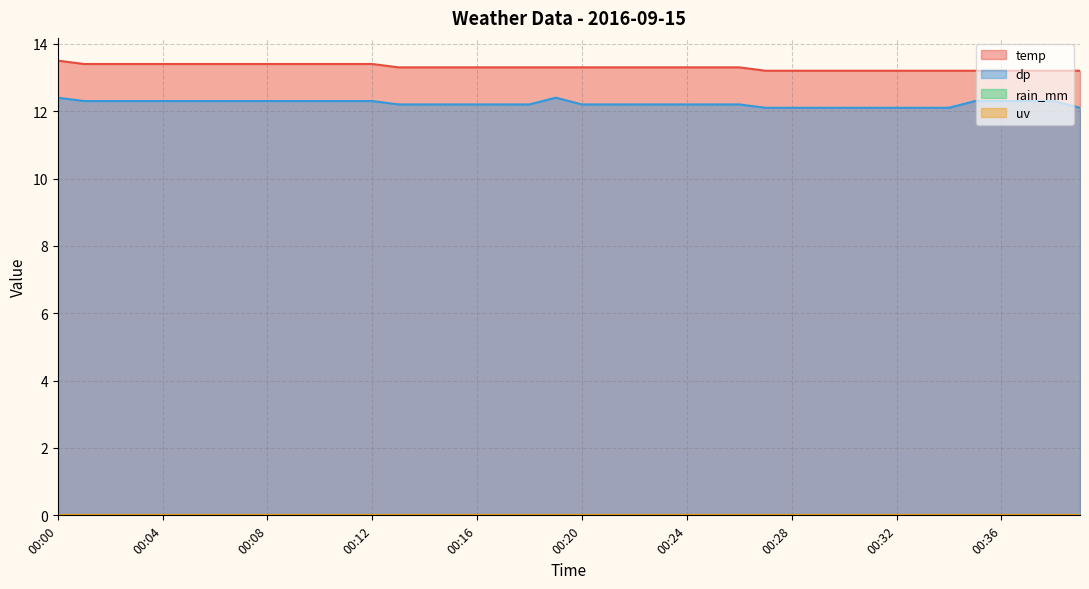

What is the average value of the temp series?

13.3